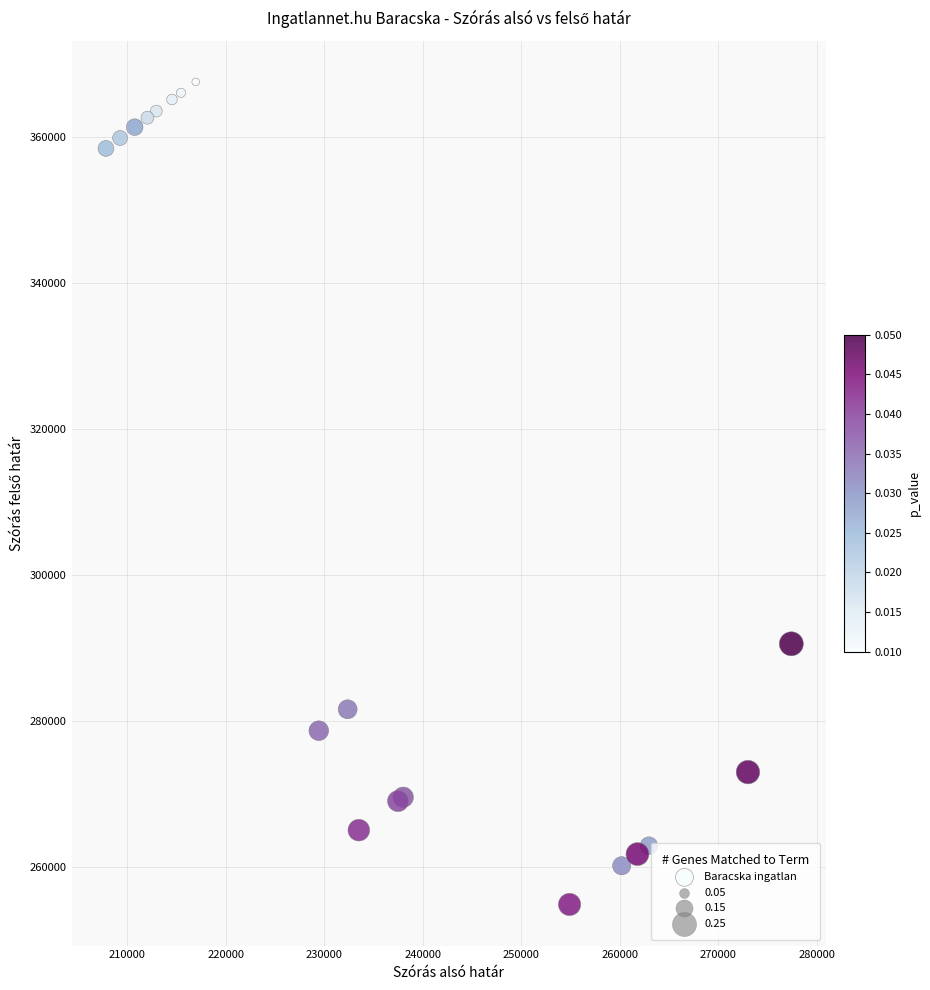

What Y value in the scatter plot is closest to 311212?

290598